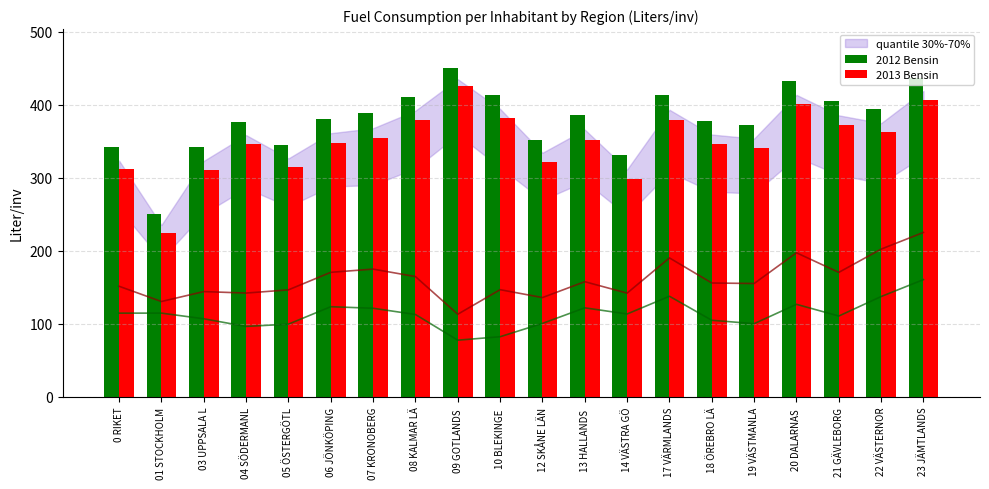

What position from the right is 03 UPPSALA L?

18